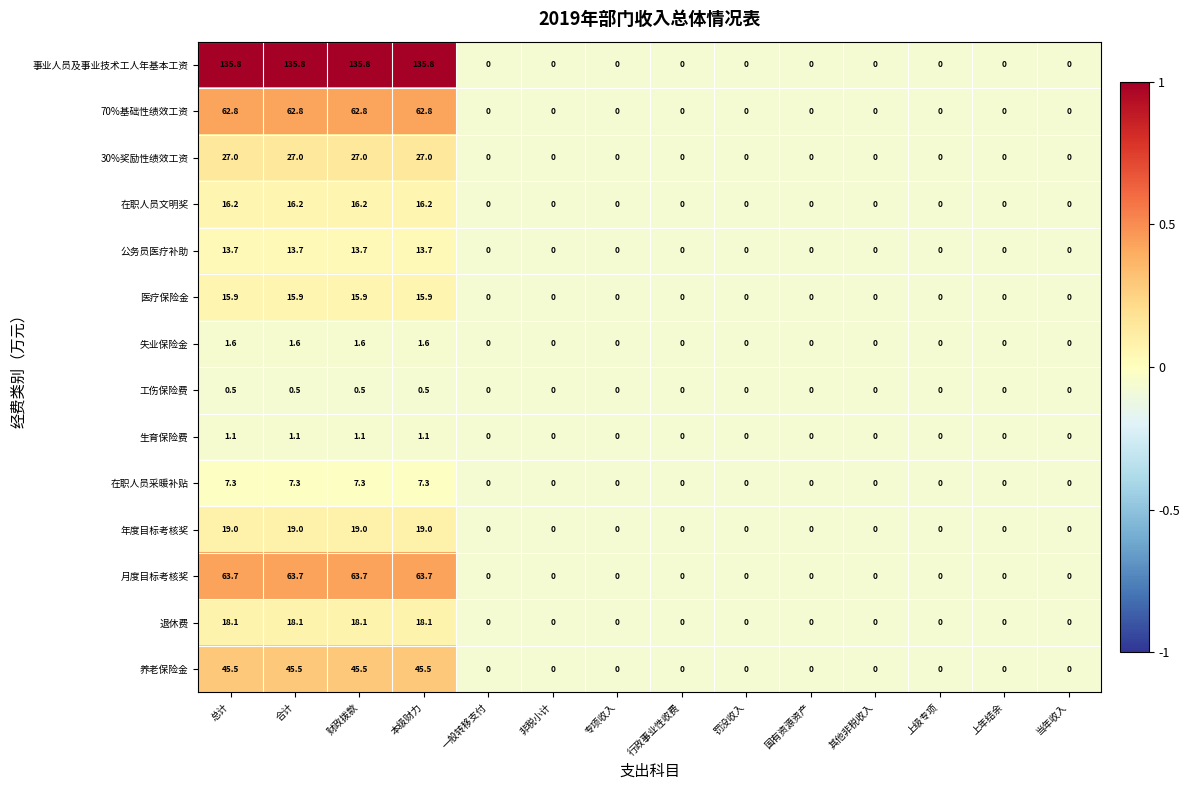

How many 年度目标考核奖 values are between 0 and 19?

14